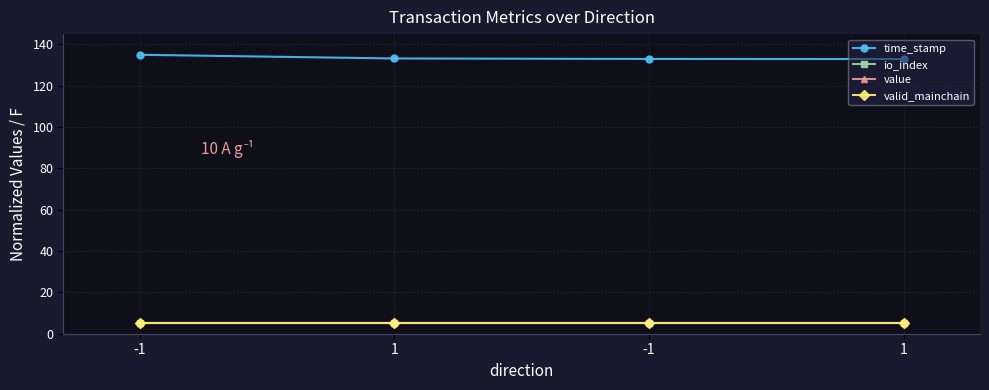

What are all the series names shown in the legend?

time_stamp, io_index, value, valid_mainchain